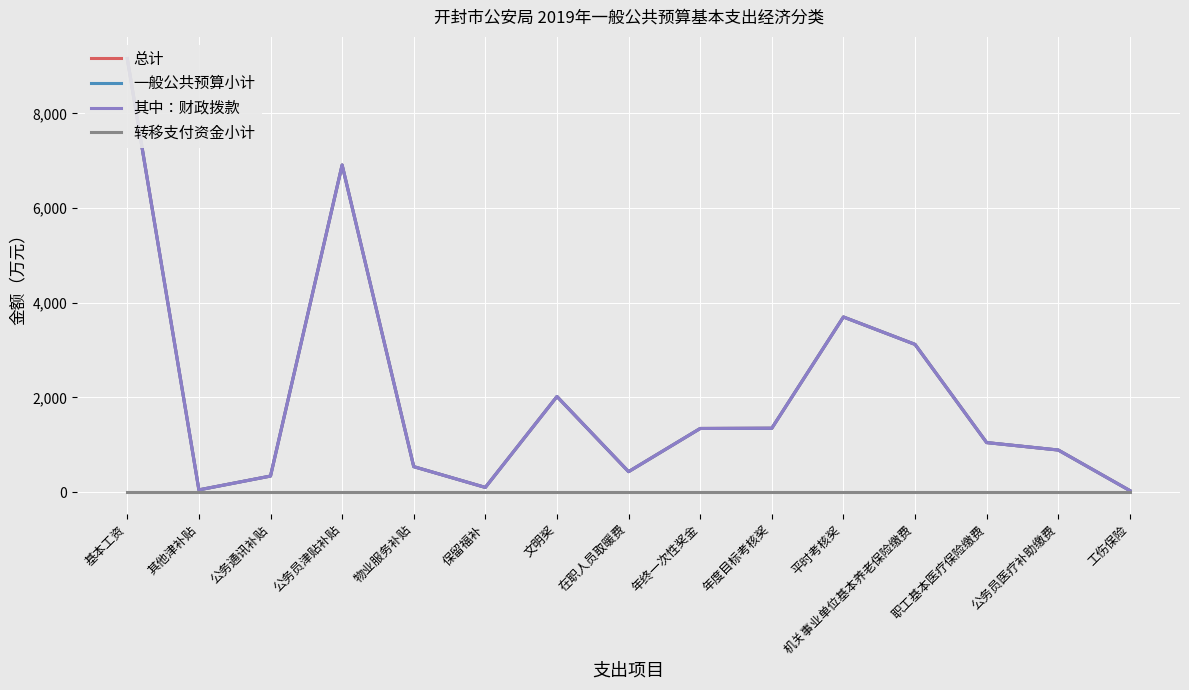

Which series changed the most between 职工基本医疗保险缴费 and 工伤保险?

总计